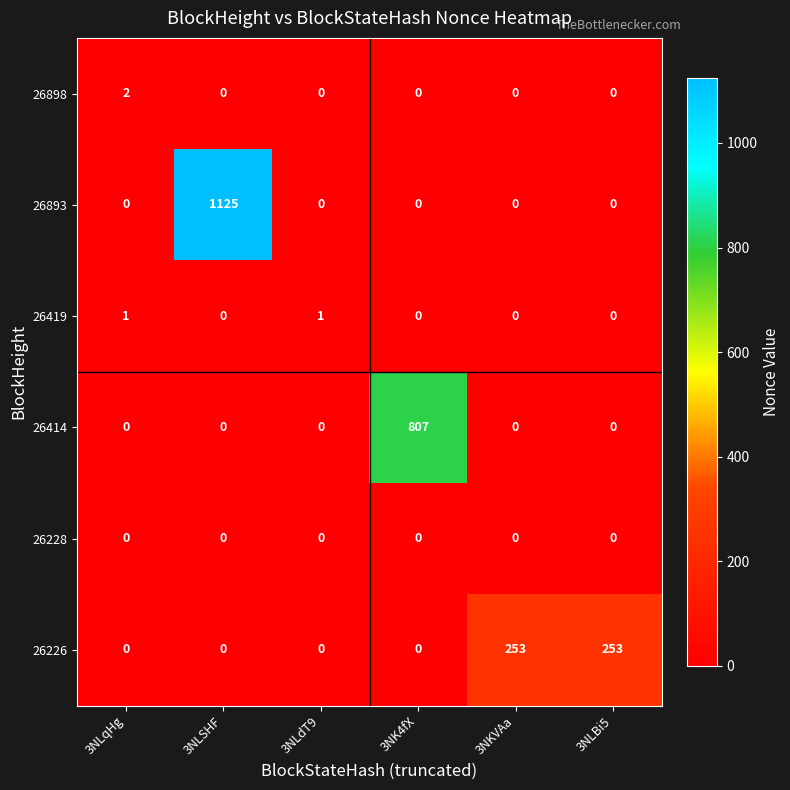

What is the difference between the maximum and minimum values in the 26226 series?

253